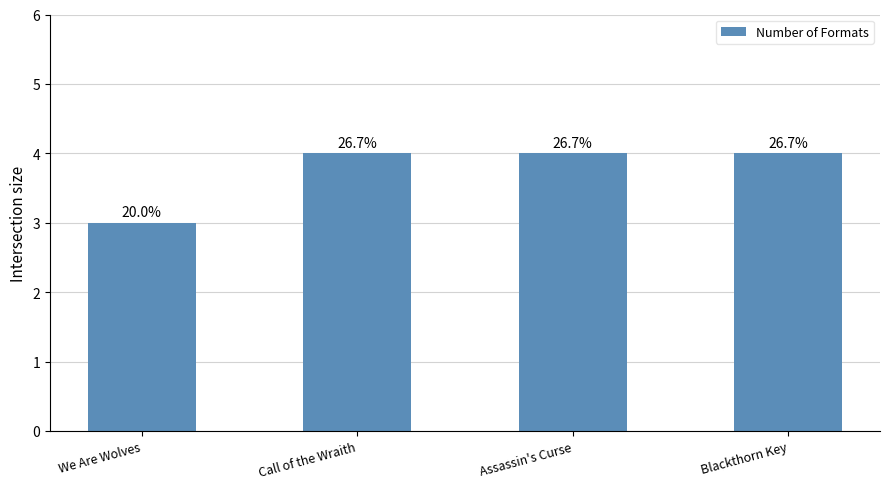

Which label corresponds to the smallest value in the chart?

We Are Wolves